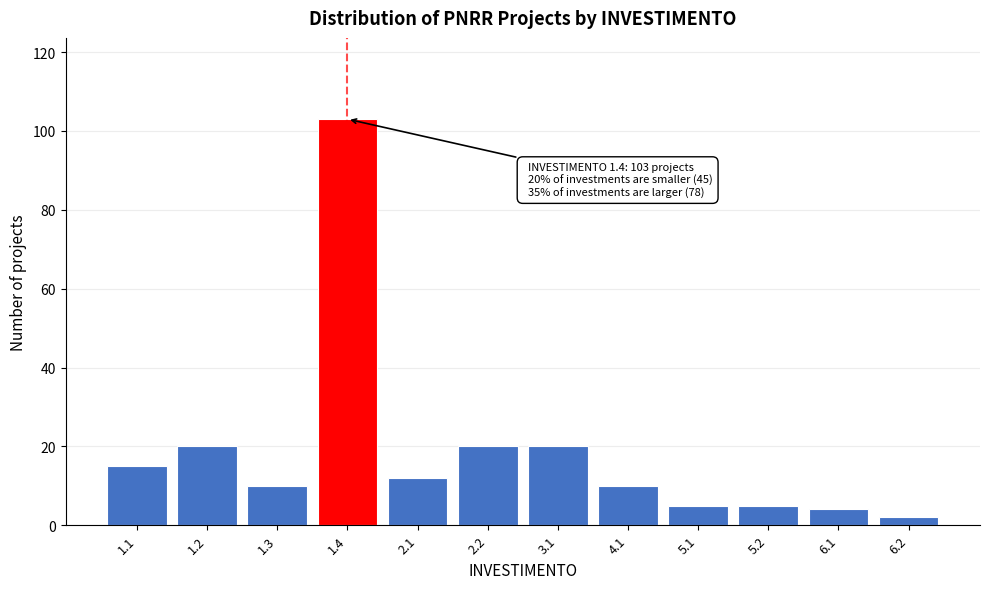

Reading left to right, transcribe all the data shown in this chart.

1.1=15	1.2=20	1.3=10	1.4=103	2.1=12	2.2=20	3.1=20	4.1=10	5.1=5	5.2=5	6.1=4	6.2=2